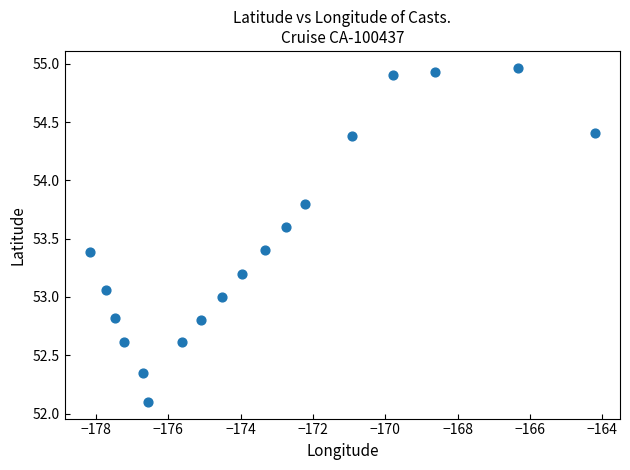

What is the range of X values (max minus min)?

14.0